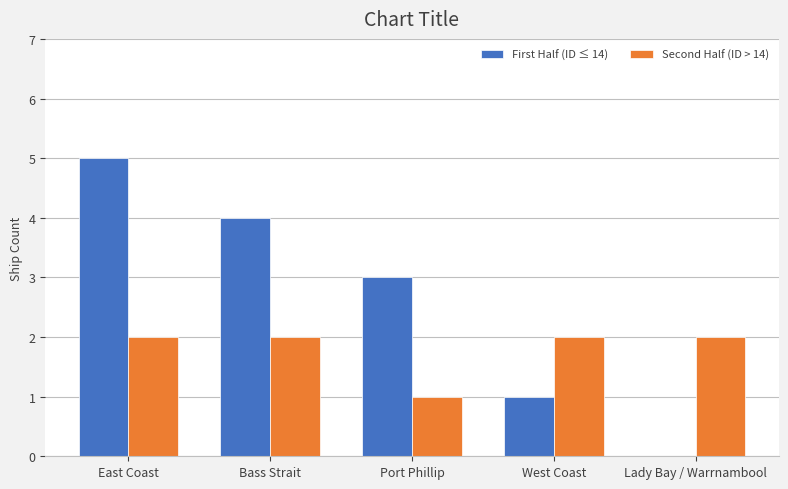

Which series changed the most between East Coast and West Coast?

First Half (ID ≤ 14)